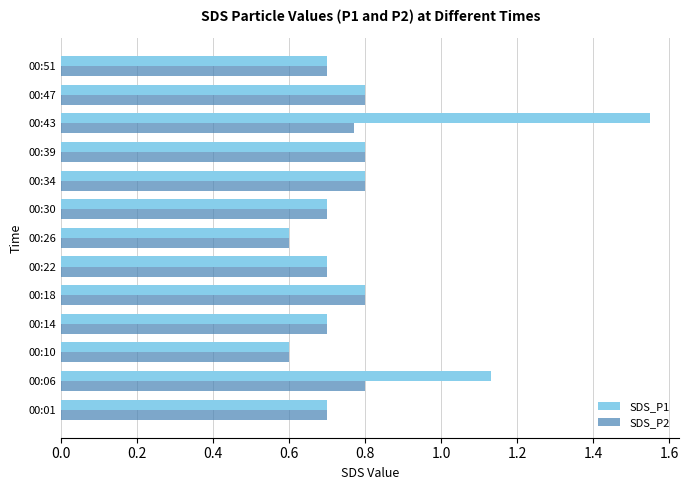

What is the minimum value for SDS_P2?

0.6